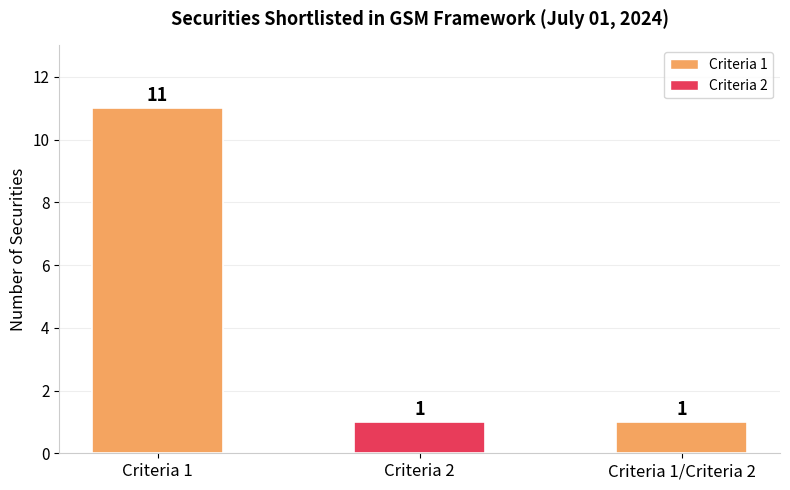

Count the number of categories in the chart.

3